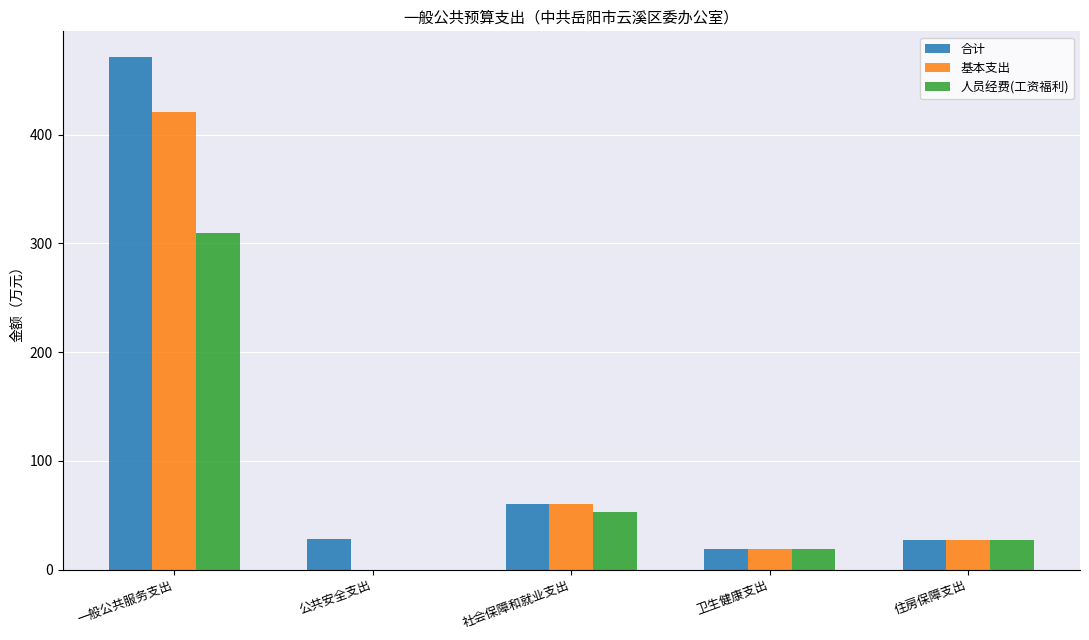

Is it true that 合计 equals 50.3 at 公共安全支出?

False